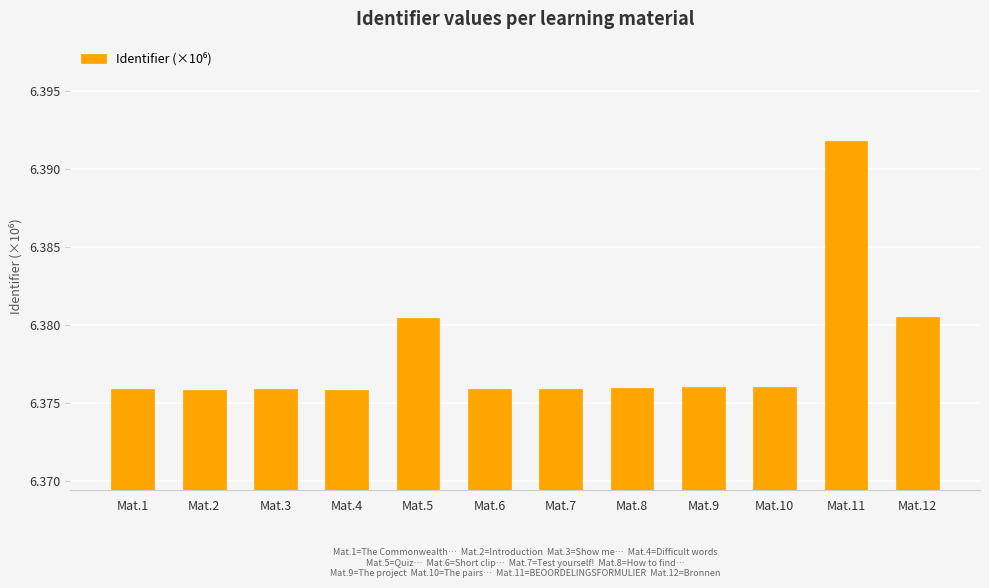

Which label corresponds to the largest value in the chart?

Mat.11